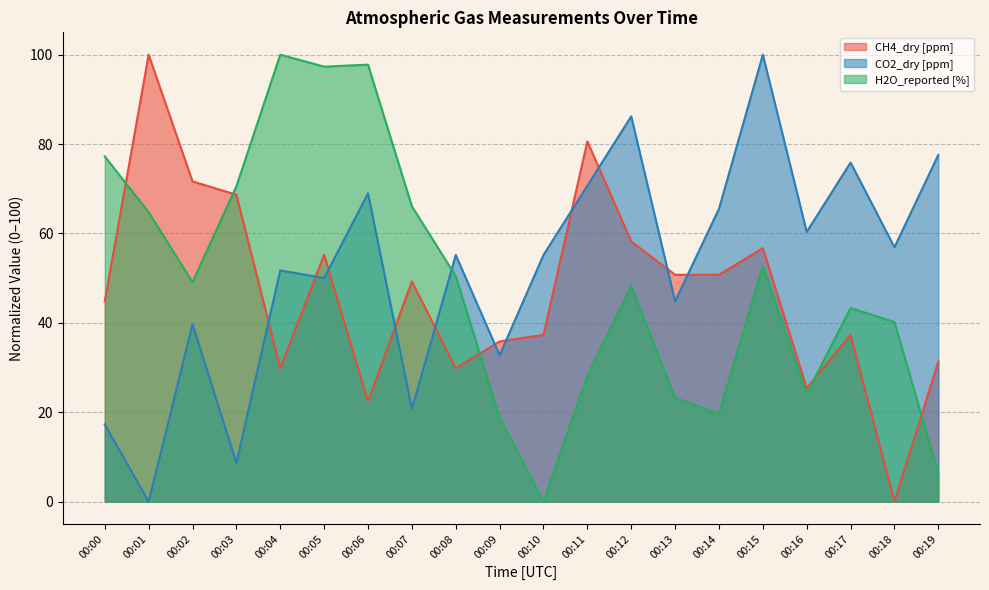

How many values in the CO2_dry [ppm] series exceed 55?

11